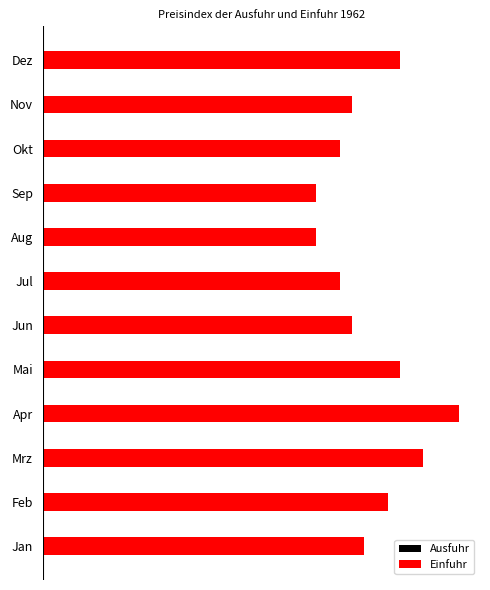

Does the chart contain stacked bars?

No